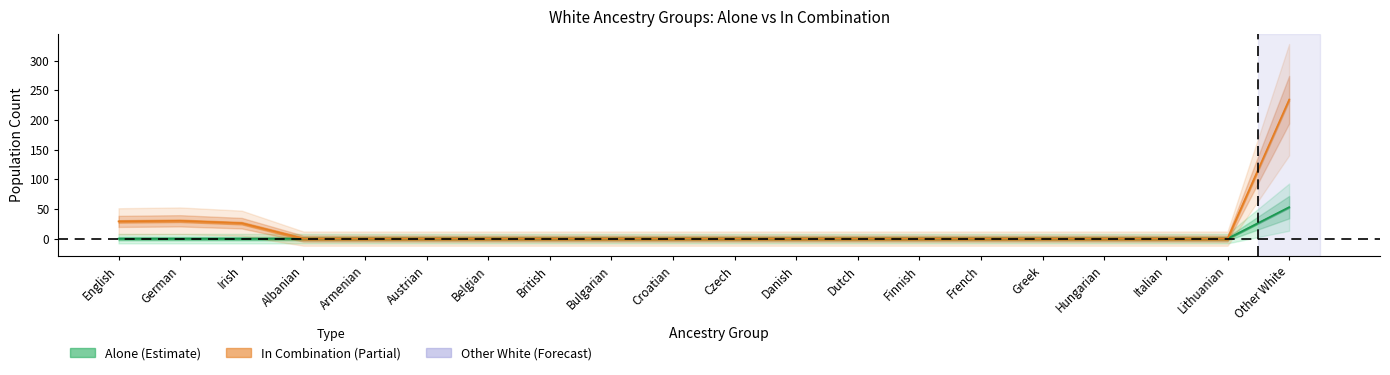

Is the value of in_combination at German greater than the value of alone at Belgian?

Yes